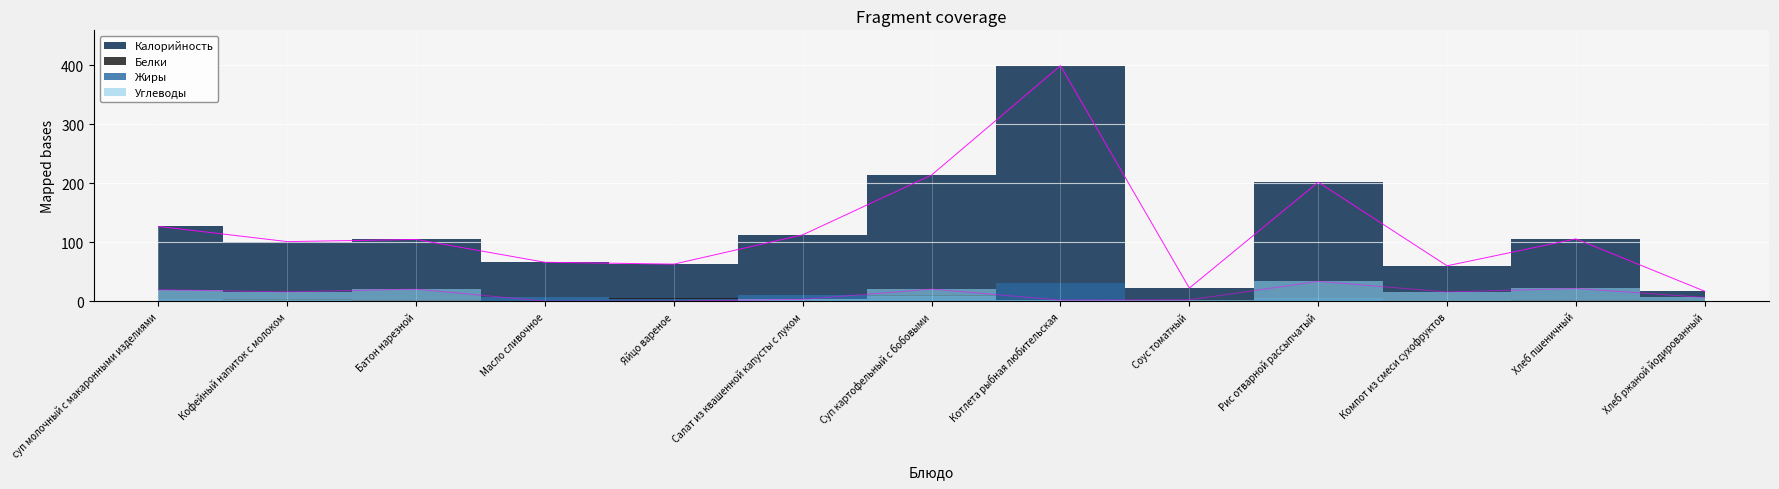

Which series has the largest total across all categories?

Калорийность